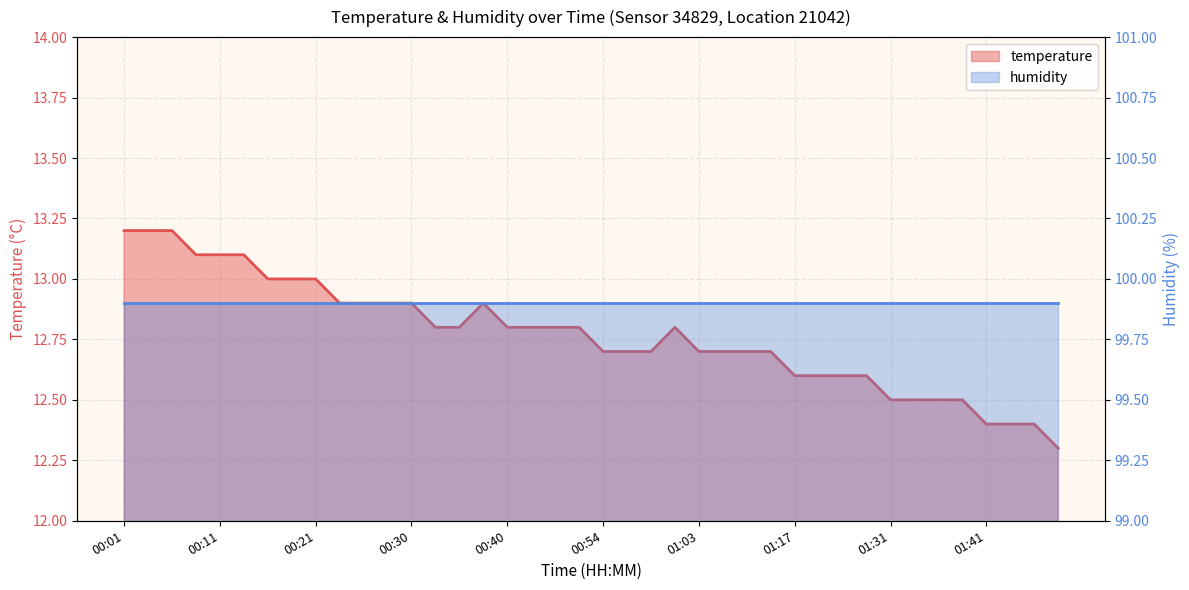

Reading left to right, what are all the values shown in this chart?

13.2	13.2	13.2	13.1	13.1	13.1	13.0	13.0	13.0	12.9	12.9	12.9	12.9	12.8	12.8	12.9	12.8	12.8	12.8	12.8	12.7	12.7	12.7	12.8	12.7	12.7	12.7	12.7	12.6	12.6	12.6	12.6	12.5	12.5	12.5	12.5	12.4	12.4	12.4	12.3